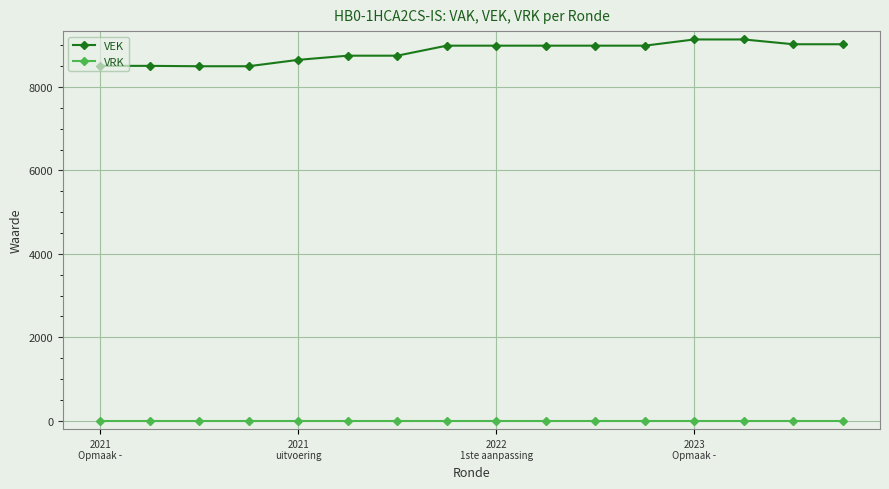

List the series in order of their peak value, lowest first.

VRK, VEK